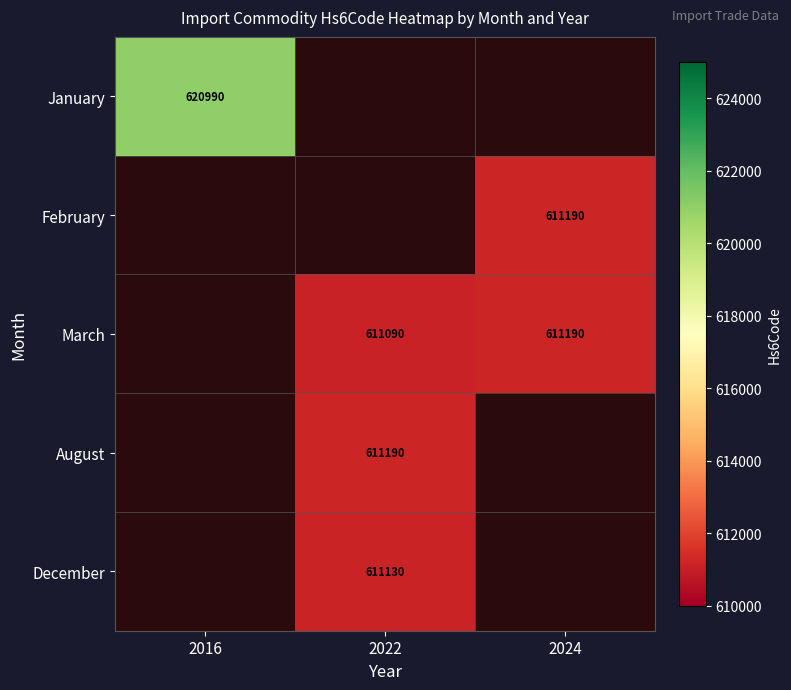

The value of January at 2016 is 620990. True or false?

True